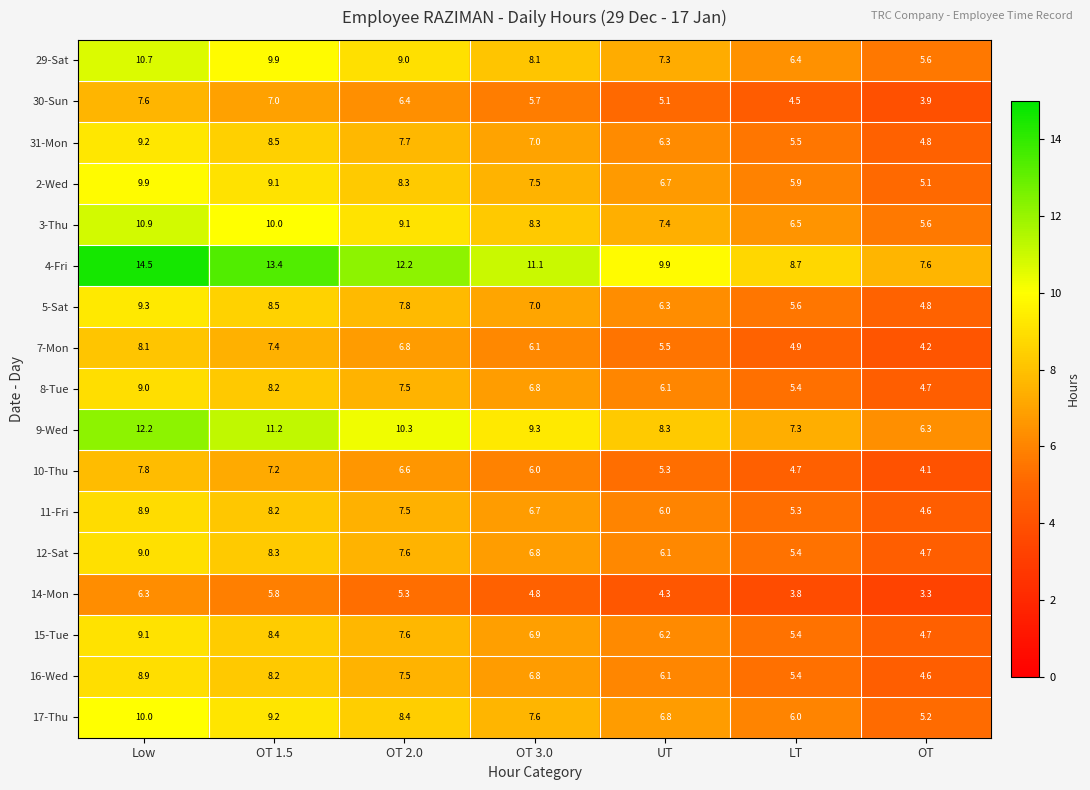

Which series has the widest spread of values?

4-Fri